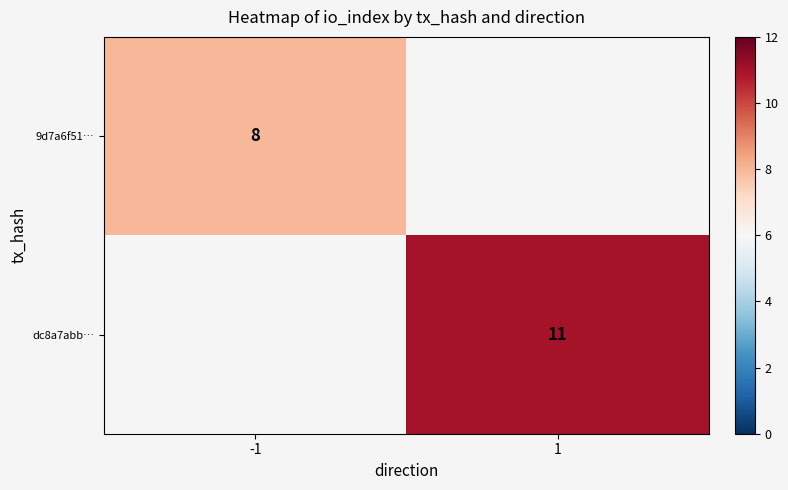

True or false: dc8a7abb… has a value of 3 at 1.

False